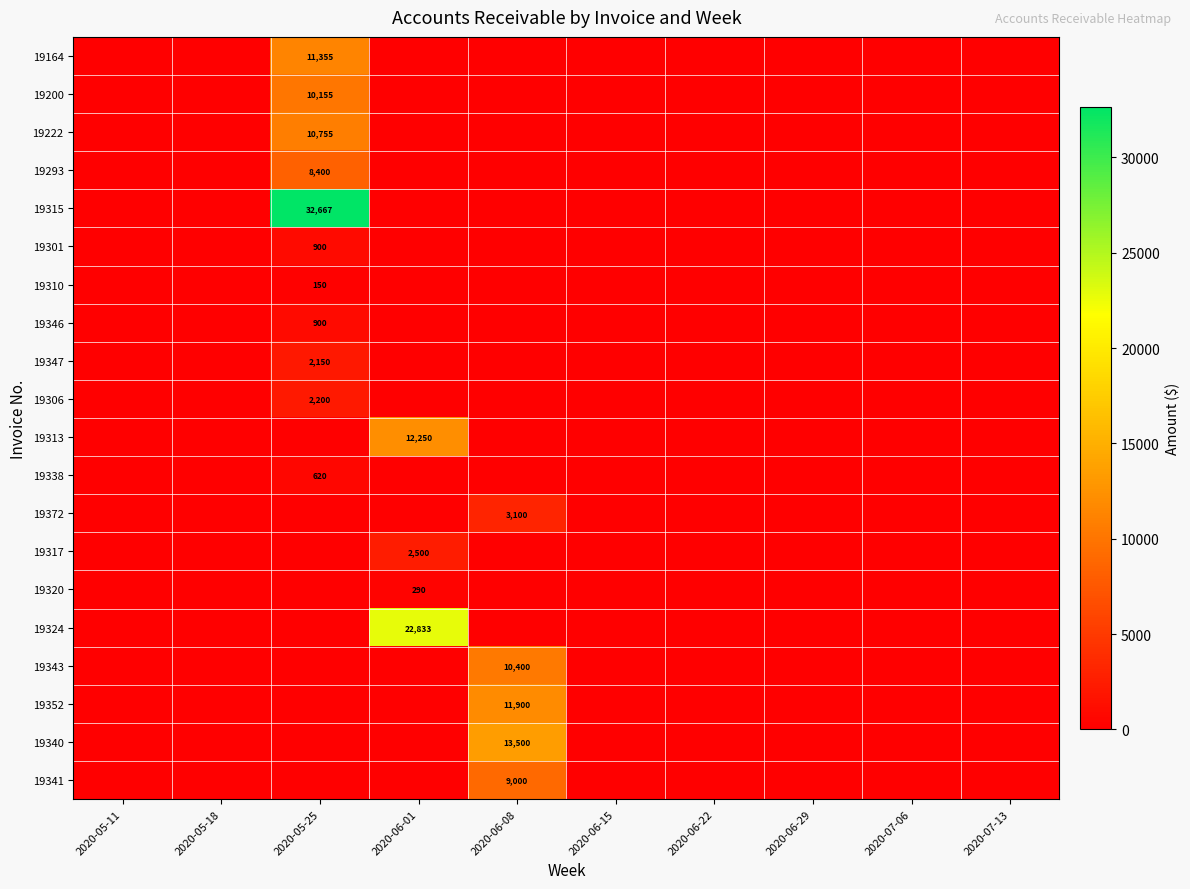

Is it true that 19340 equals 21037 at 2020-06-08?

False